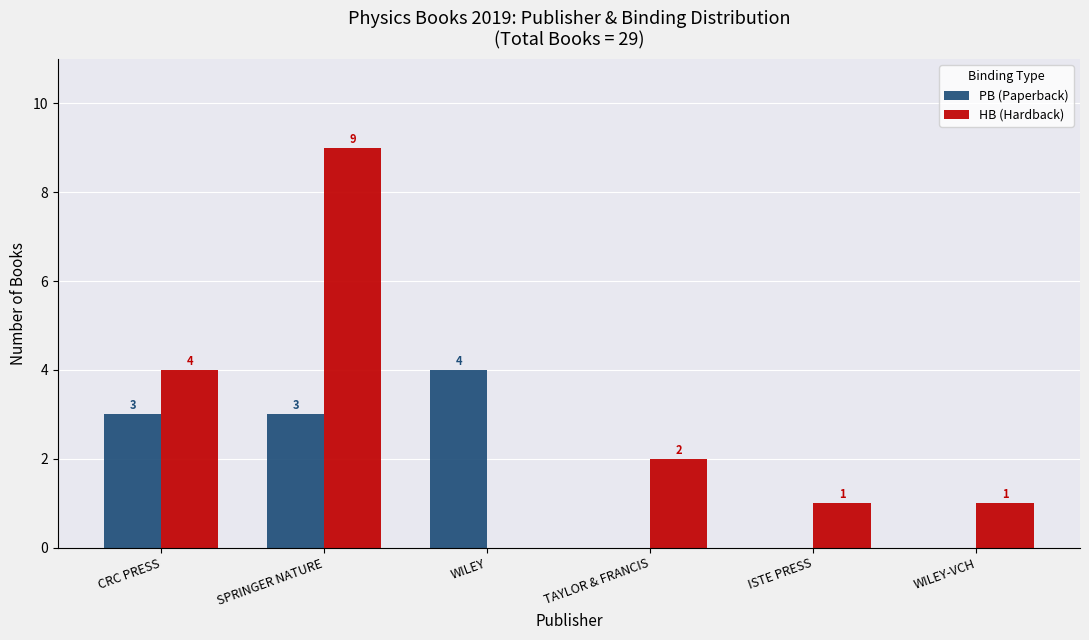

How many groups of bars are there?

6